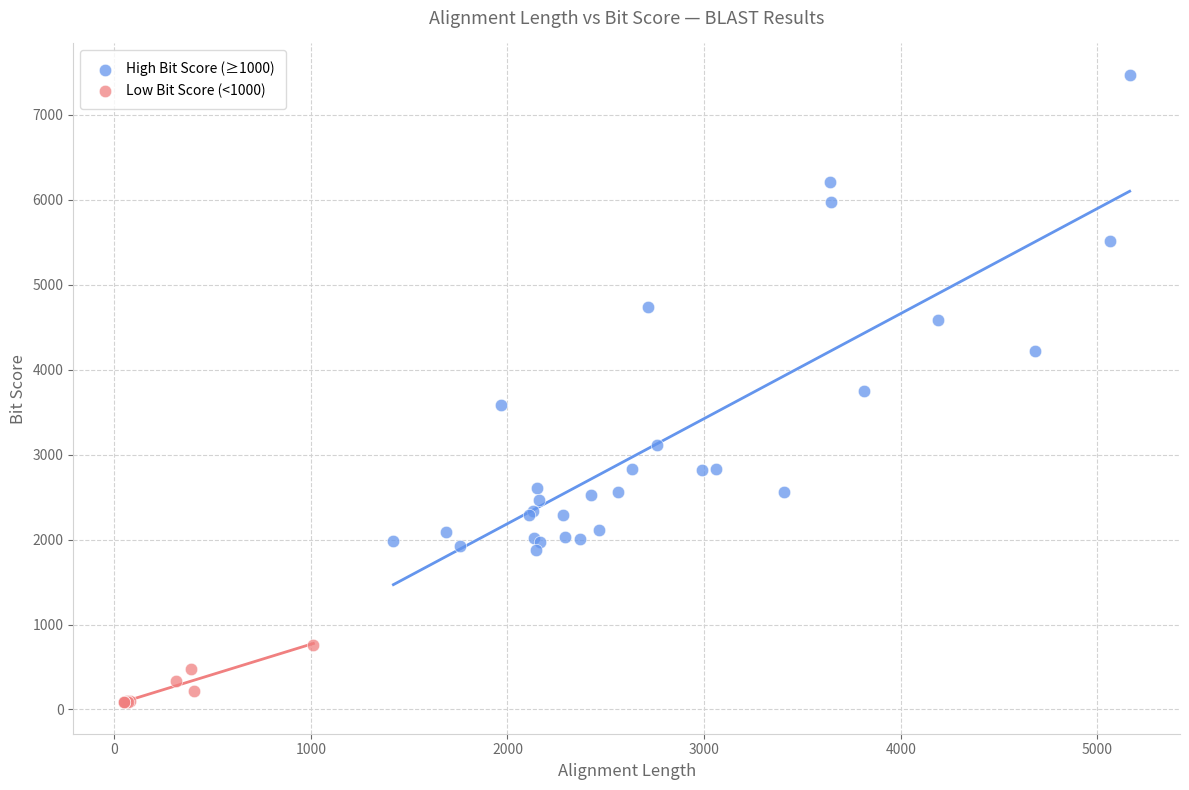

Which series reaches the maximum Y coordinate?

High Bit Score (≥1000)